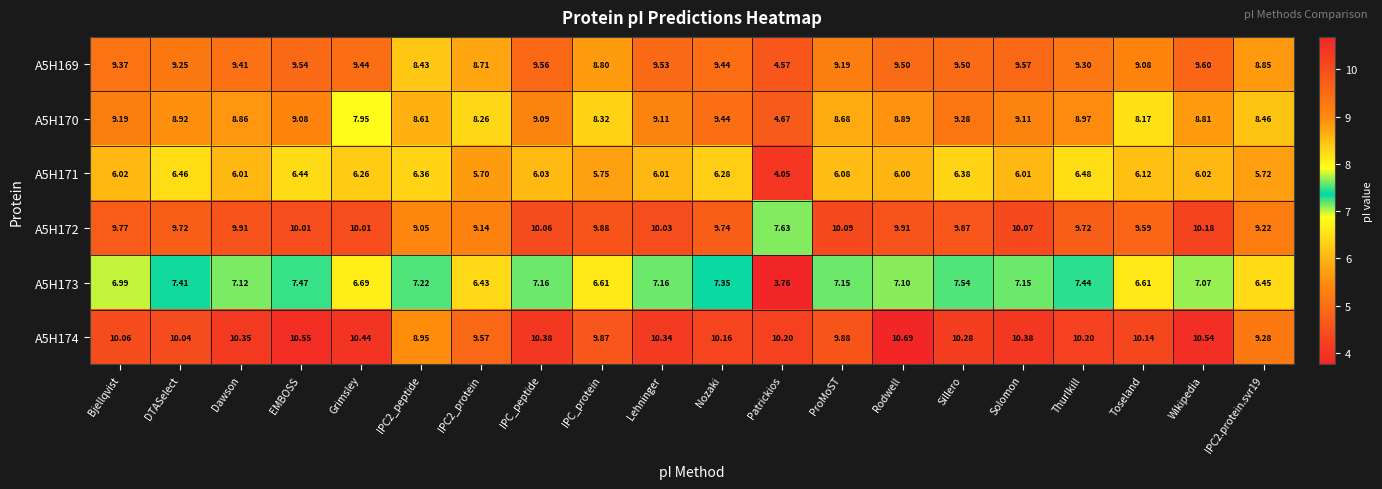

At which label does A5H173 reach its minimum?

Patrickios